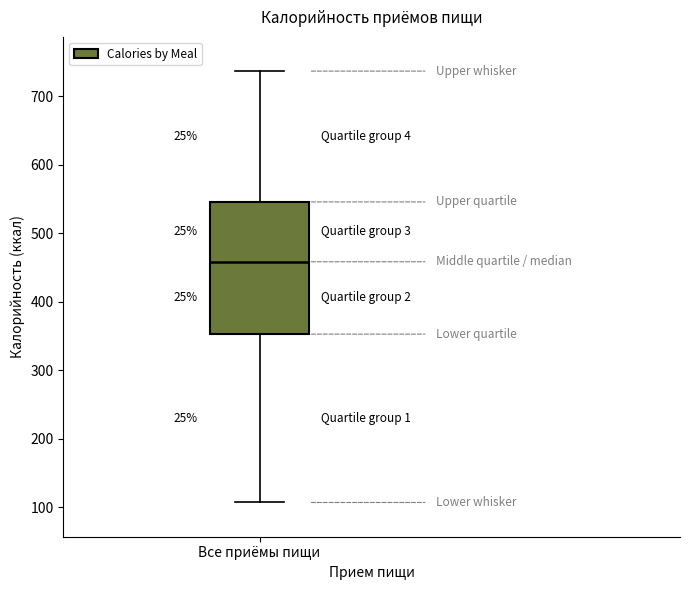

Where does the median line of the box for Все приёмы пищи sit on the y-axis? The values are not printed on the chart, so give them approximately, as read against the axis.

460